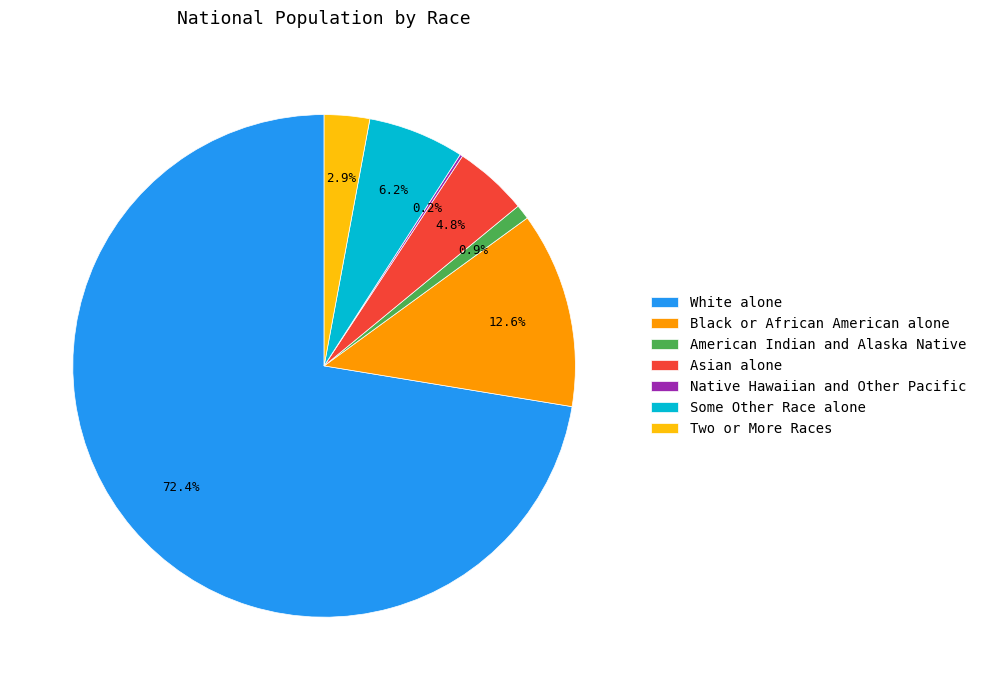

What is the ratio of the value at Two or More Races to the value at Asian alone?

0.6